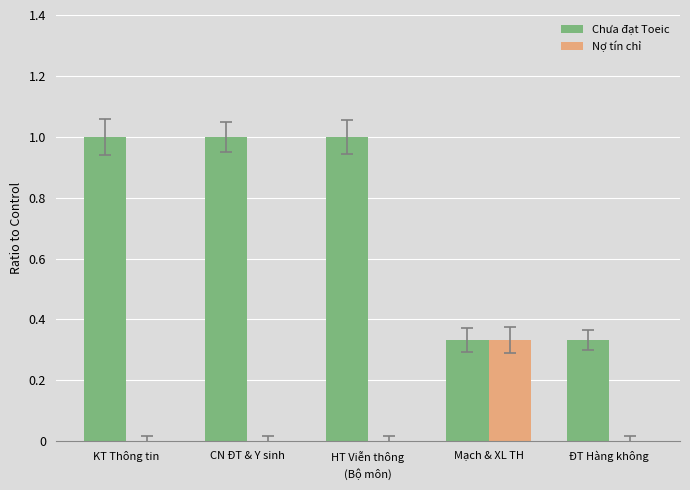

Which series changed the most between HT Viễn thông and Mạch & XL TH?

Chưa đạt Toeic